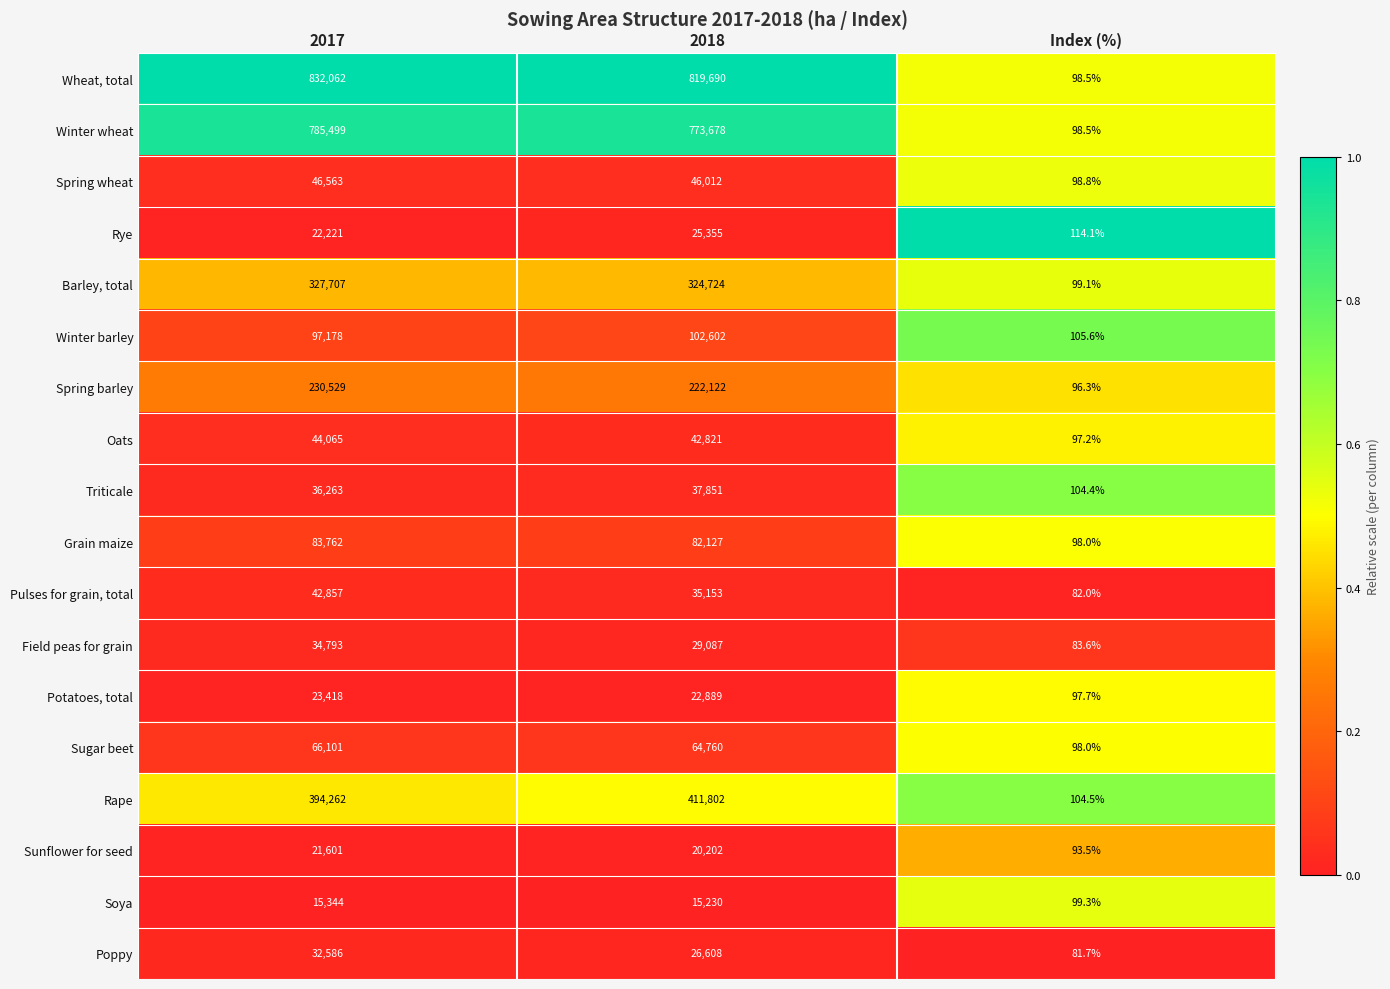

The Sunflower for seed series shows 21601.0 at 2017. True or false?

True